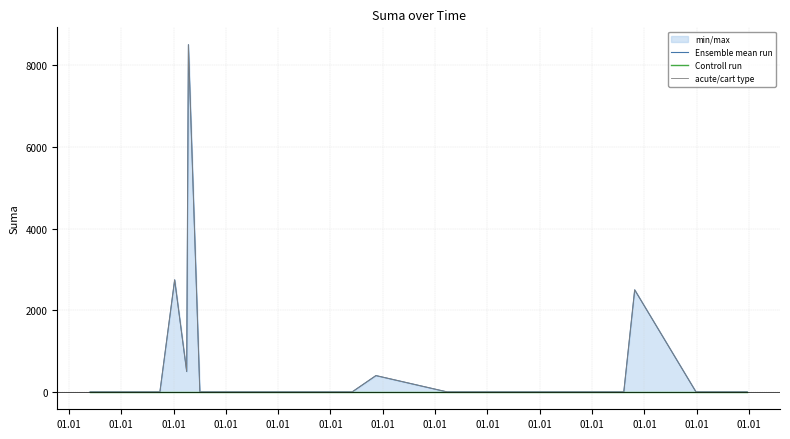

What is the difference between the maximum and minimum values in the Ensemble mean run series?

8505.0